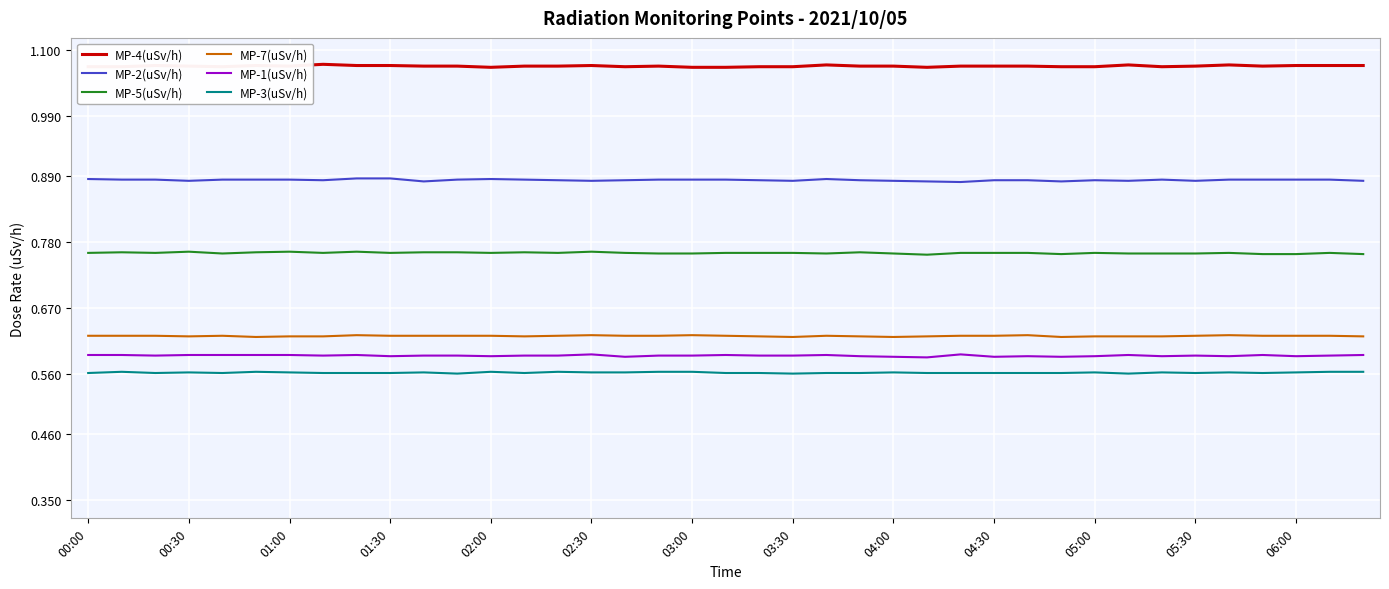

Which series has the largest total across all categories?

MP-4(uSv/h)